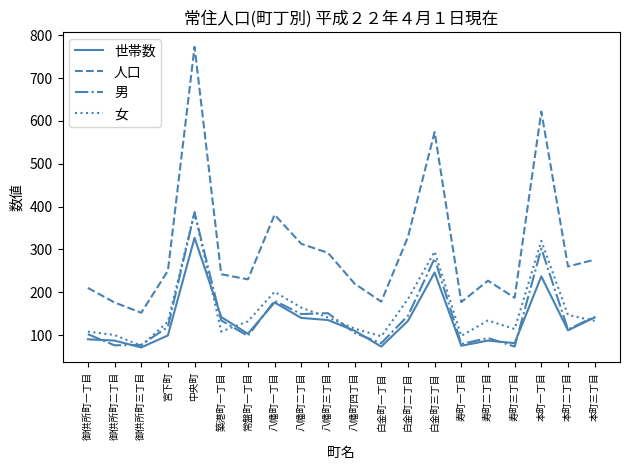

What position from the left is 本町二丁目?

19